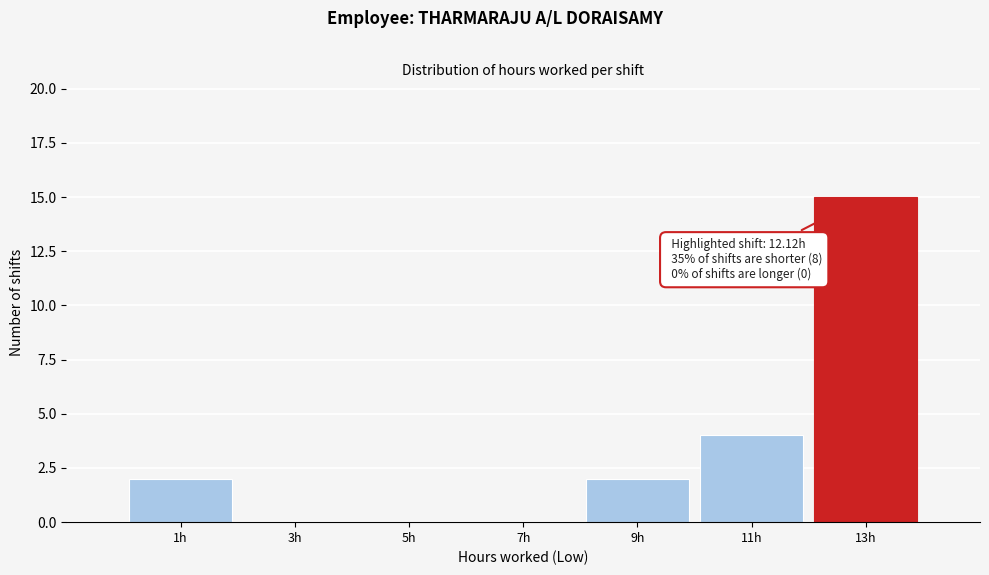

Over which range of the x-axis is the bar tallest?

12 to 14